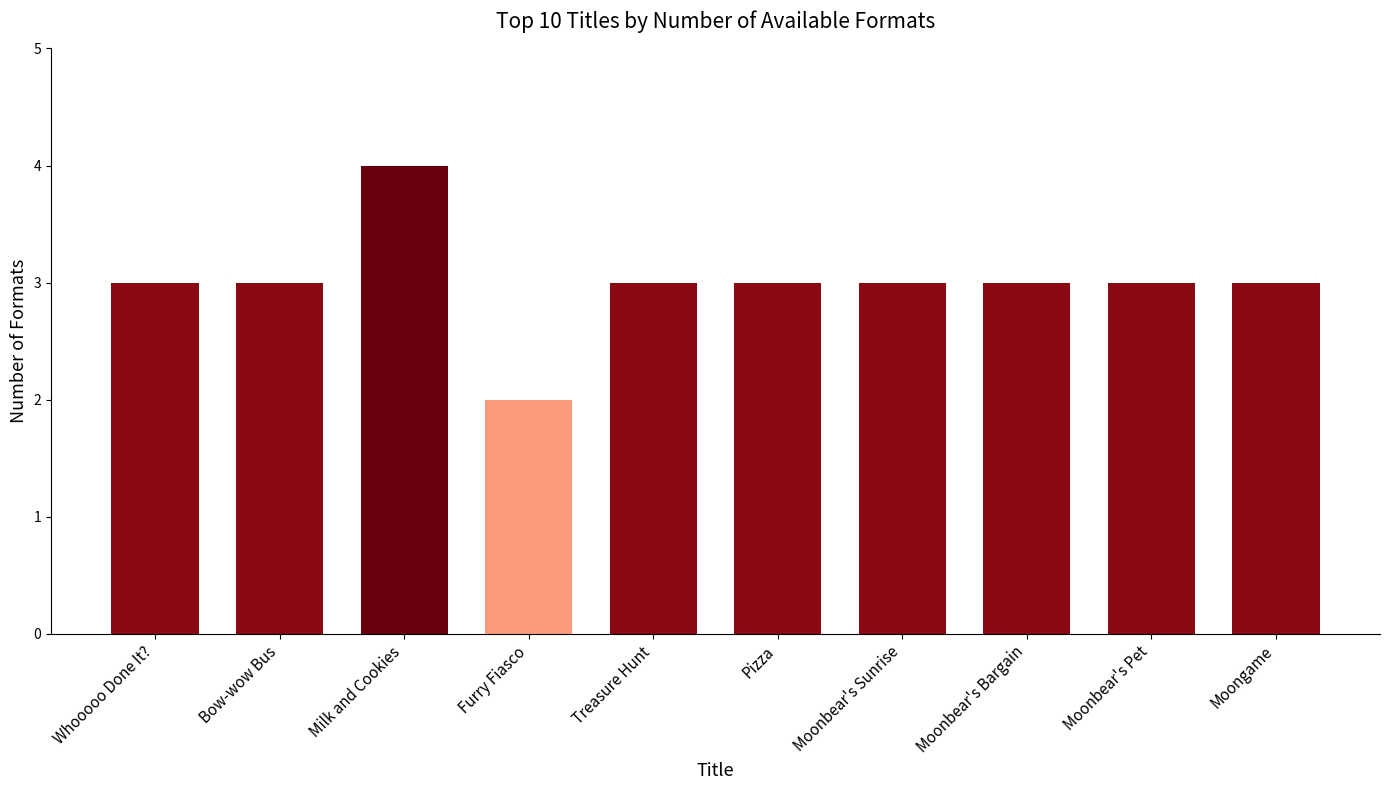

What value does the data have at Moonbear's Bargain?

3